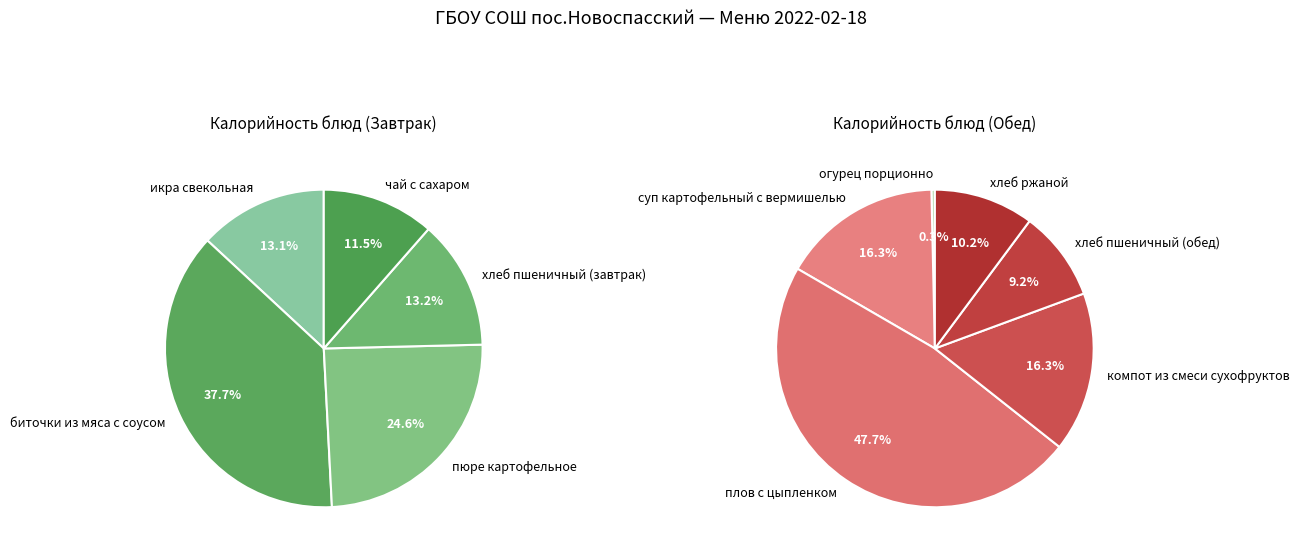

Between суп картофельный с вермишелью and икра свекольная, which is larger?

суп картофельный с вермишелью